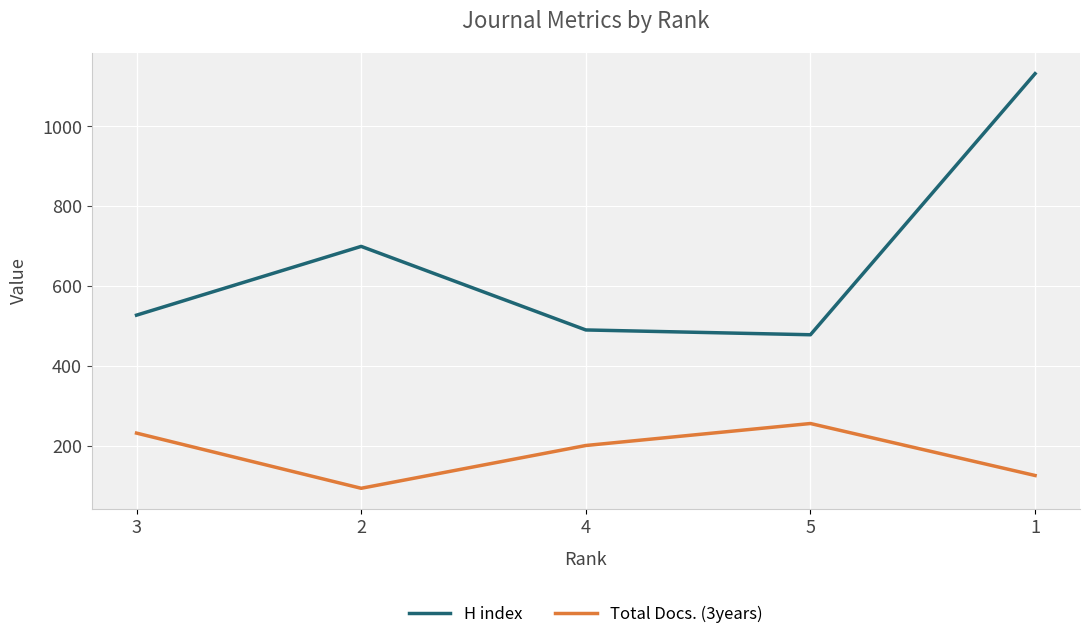

Rank the series by their maximum value, from highest to lowest.

H index, Total Docs. (3years)